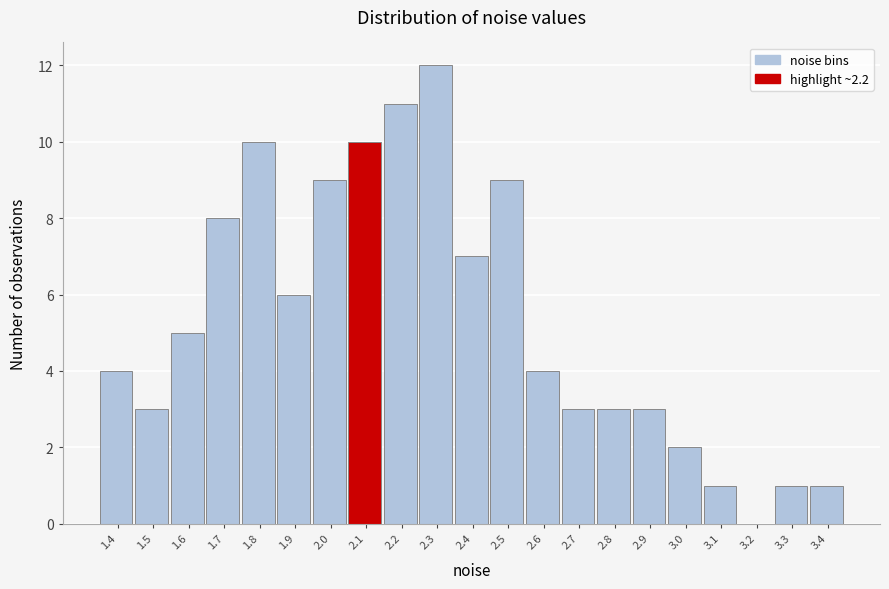

Reading left to right, transcribe all the data shown in this chart.

1.4=4	1.5=3	1.6=5	1.7=8	1.8=10	1.9=6	2.0=9	2.1=10	2.2=11	2.3=12	2.4=7	2.5=9	2.6=4	2.7=3	2.8=3	2.9=3	3.0=2	3.1=1	3.2=0	3.3=1	3.4=1